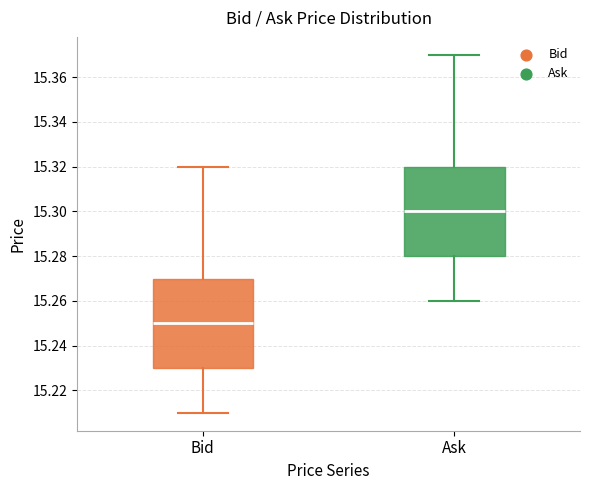

Where does the median line of the box for Ask sit on the y-axis? The values are not printed on the chart, so give them approximately, as read against the axis.

15.30